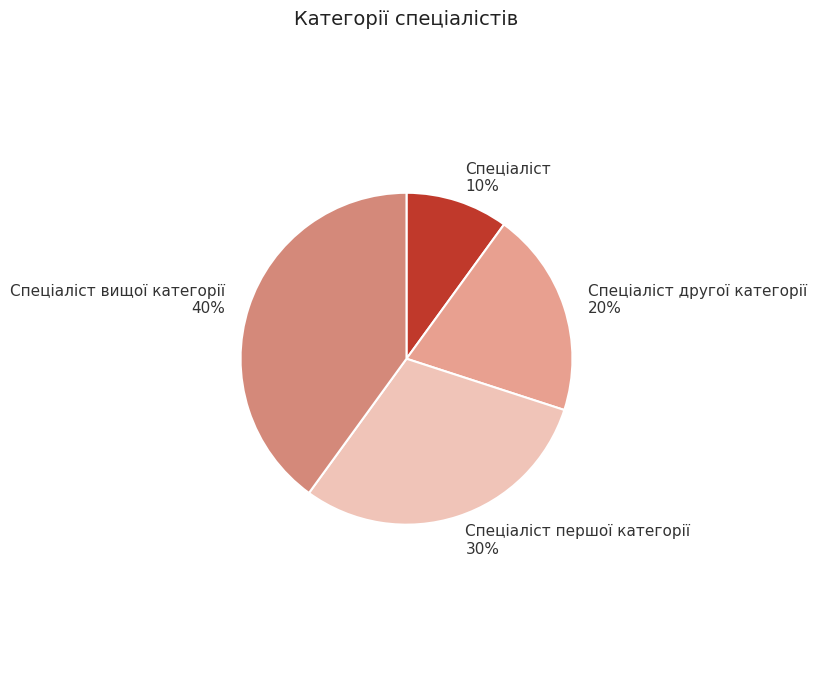

What percentage is the Спеціаліст вищої категорії slice, to the nearest percent?

40%